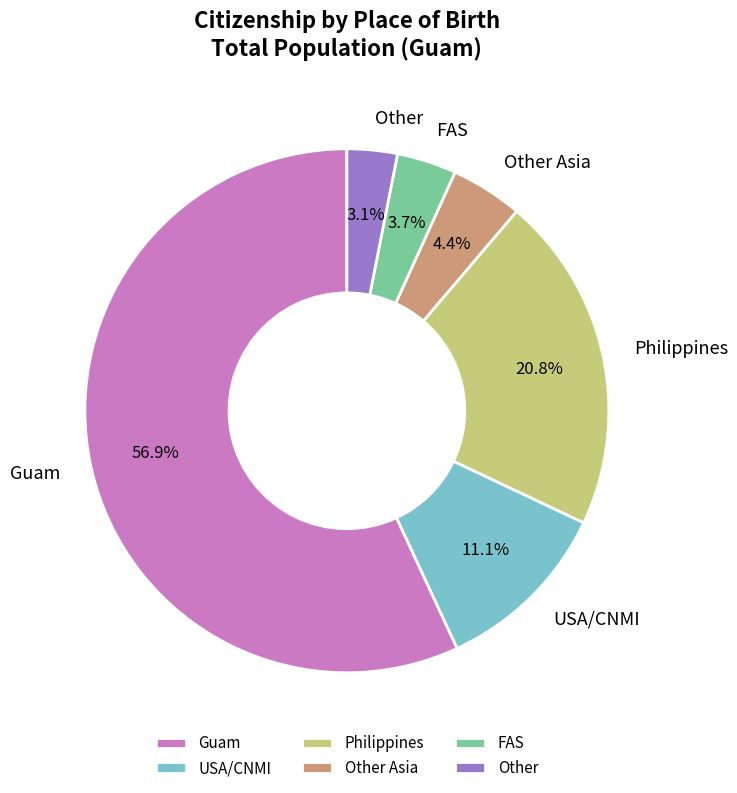

How many segments does this pie chart have?

6